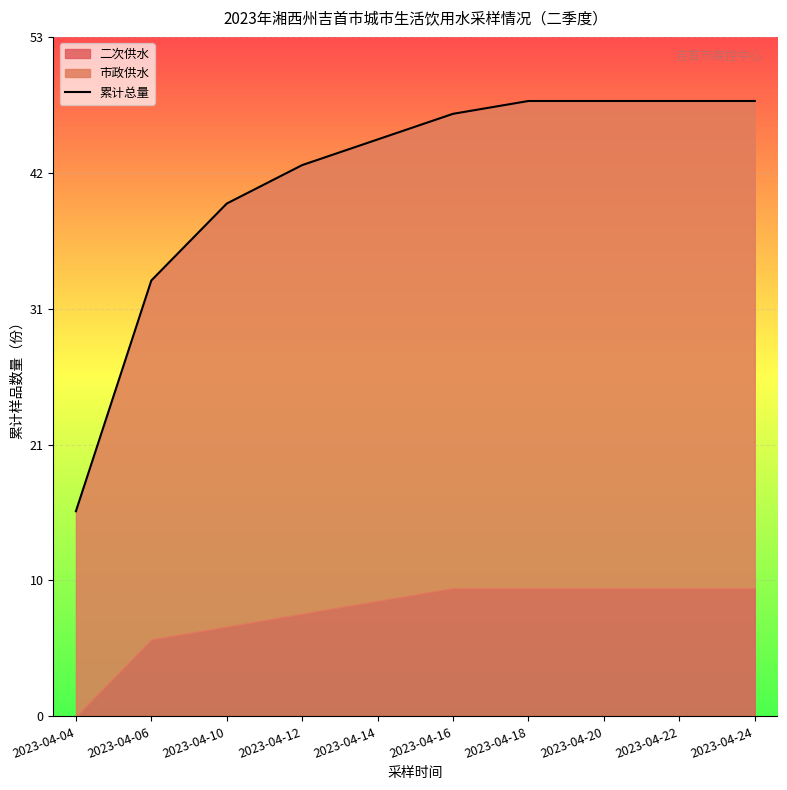

Rank the categories by value from lowest to highest.

2023-04-04, 2023-04-06, 2023-04-10, 2023-04-12, 2023-04-14, 2023-04-16, 2023-04-18, 2023-04-20, 2023-04-22, 2023-04-24